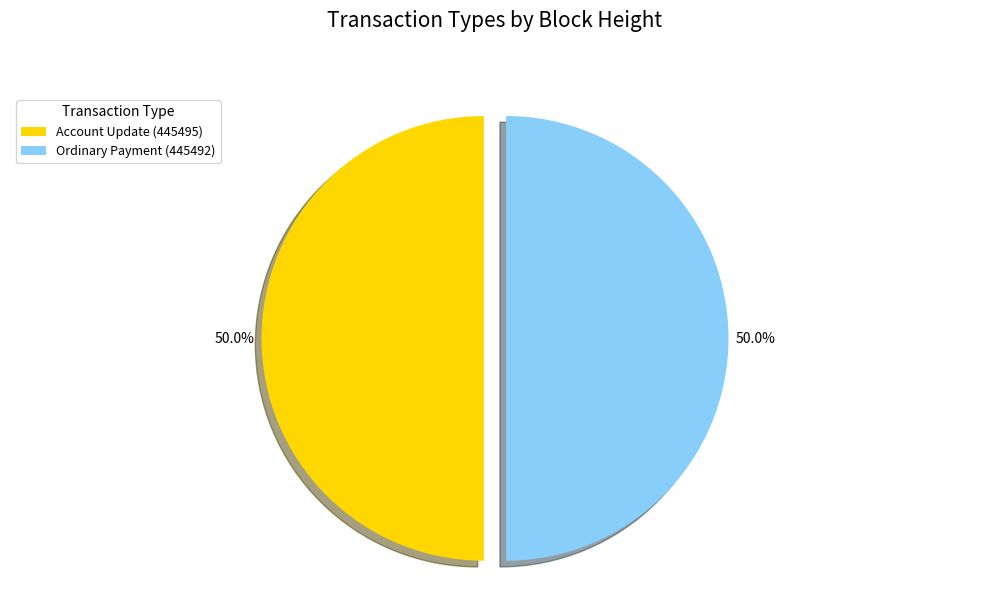

To the nearest percent, what is the average slice percentage?

50%